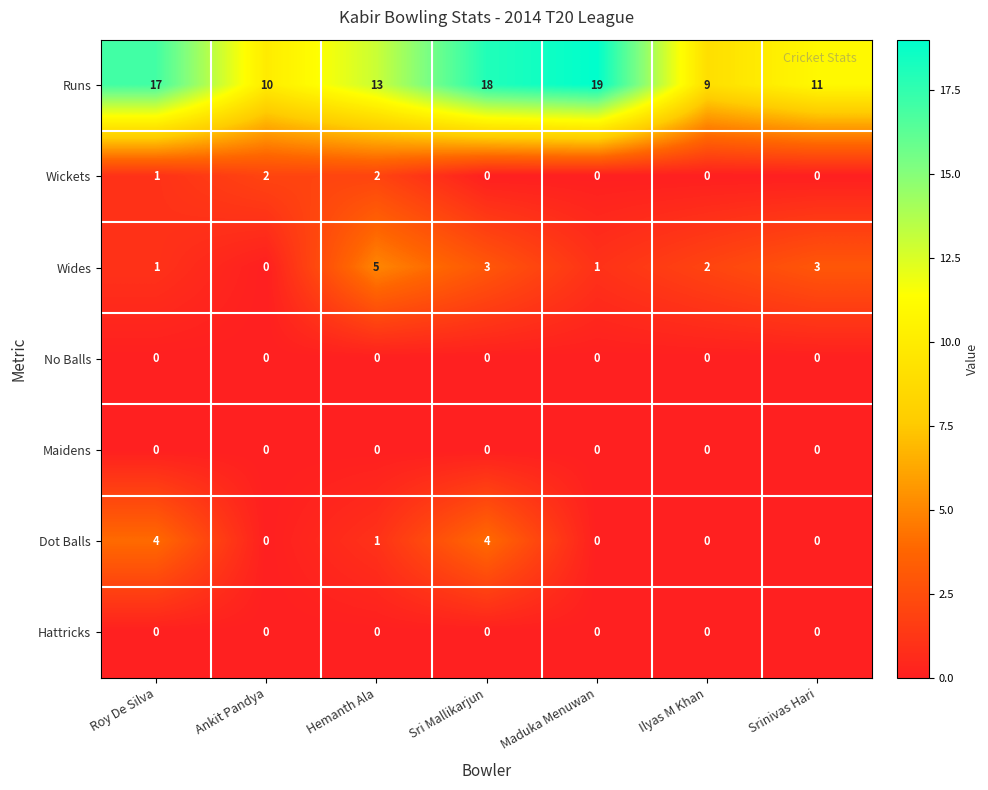

At which category is the sum across all series the highest?

Sri Mallikarjun